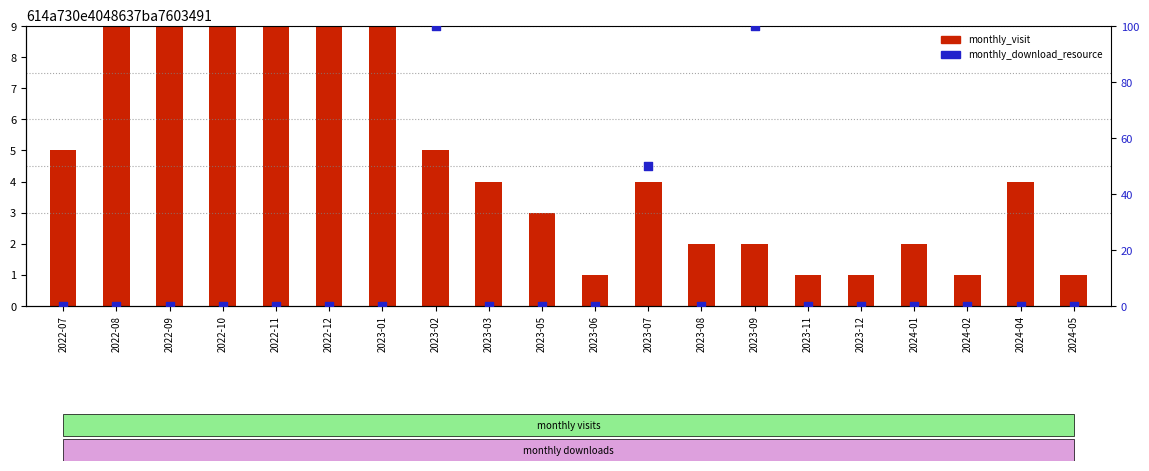

Which series has the largest Y range (max minus min)?

monthly_download_resource